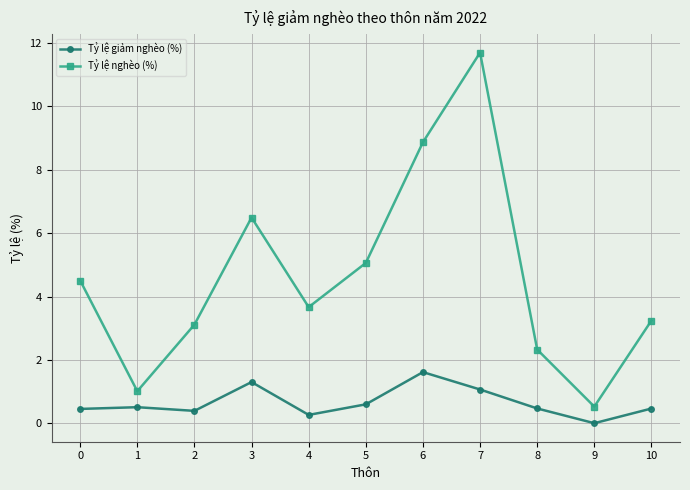

Between 0 and 10, which series saw the biggest shift?

Tỷ lệ nghèo (%)